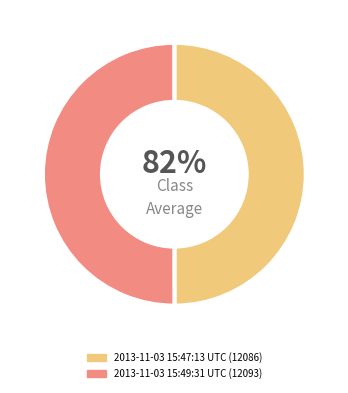

Which category has the smallest portion of the pie?

2013-11-03 15:47:13 UTC